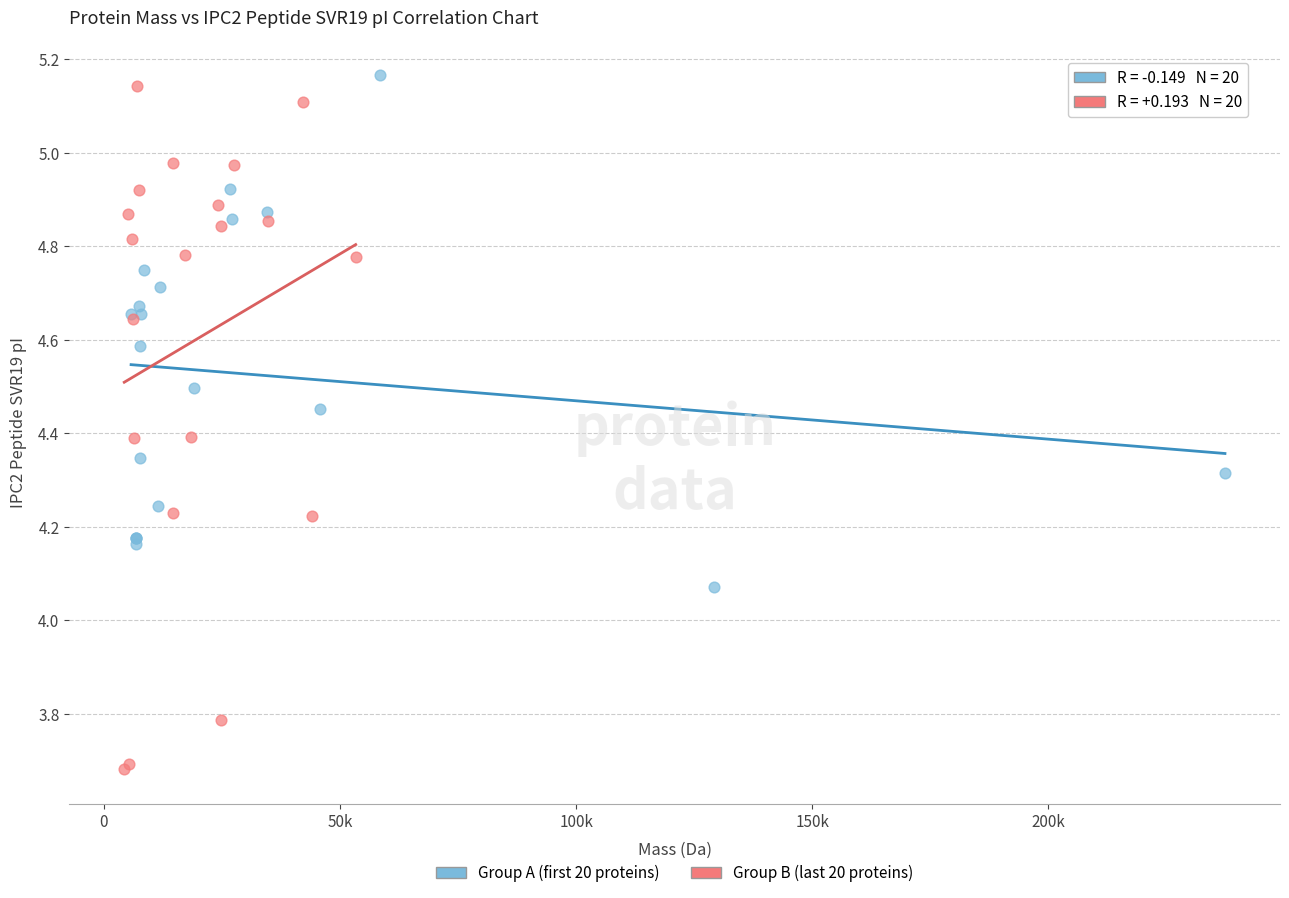

Which series has the largest Y range (max minus min)?

Group B (last 20 proteins)